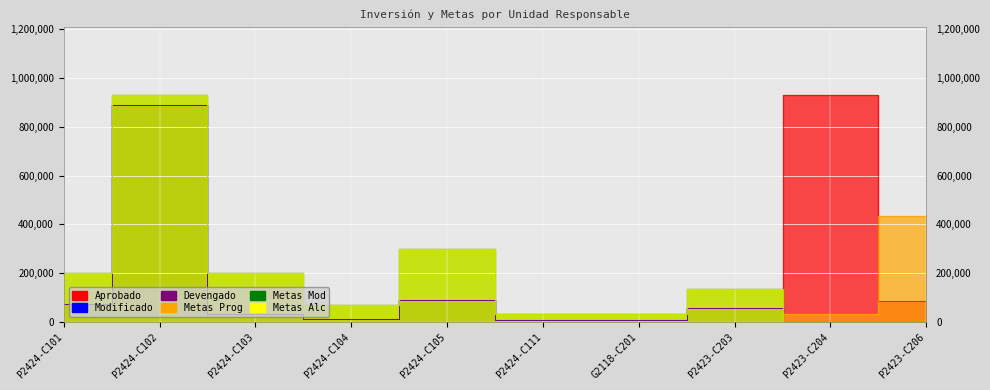

What is the difference between the highest and lowest values at P2424-C104?

66502.8